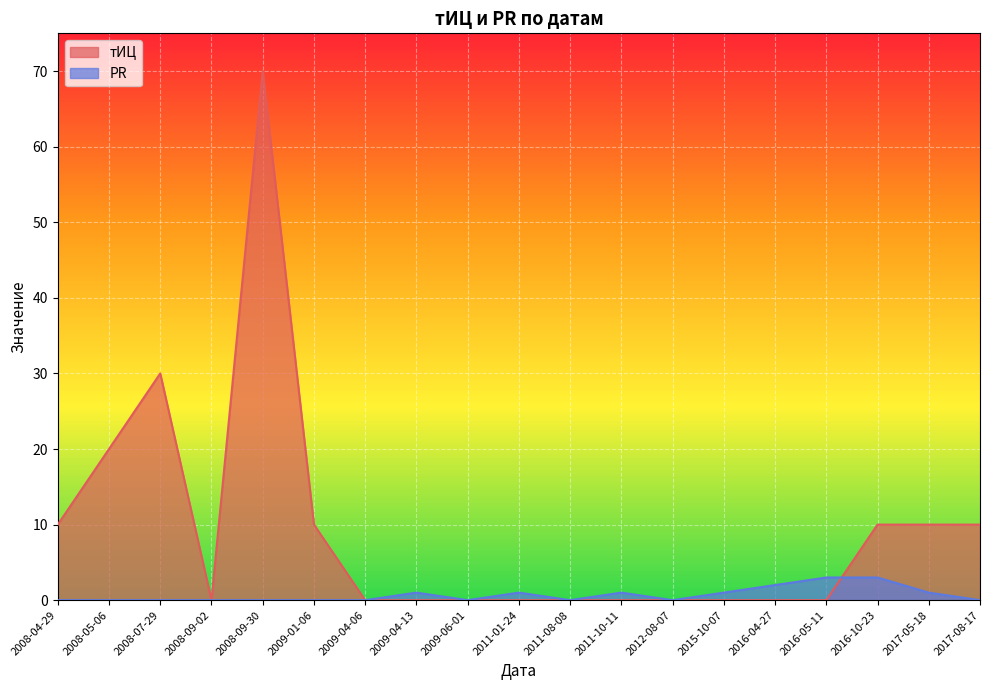

How many interior local valleys does the тИЦ series have?

1